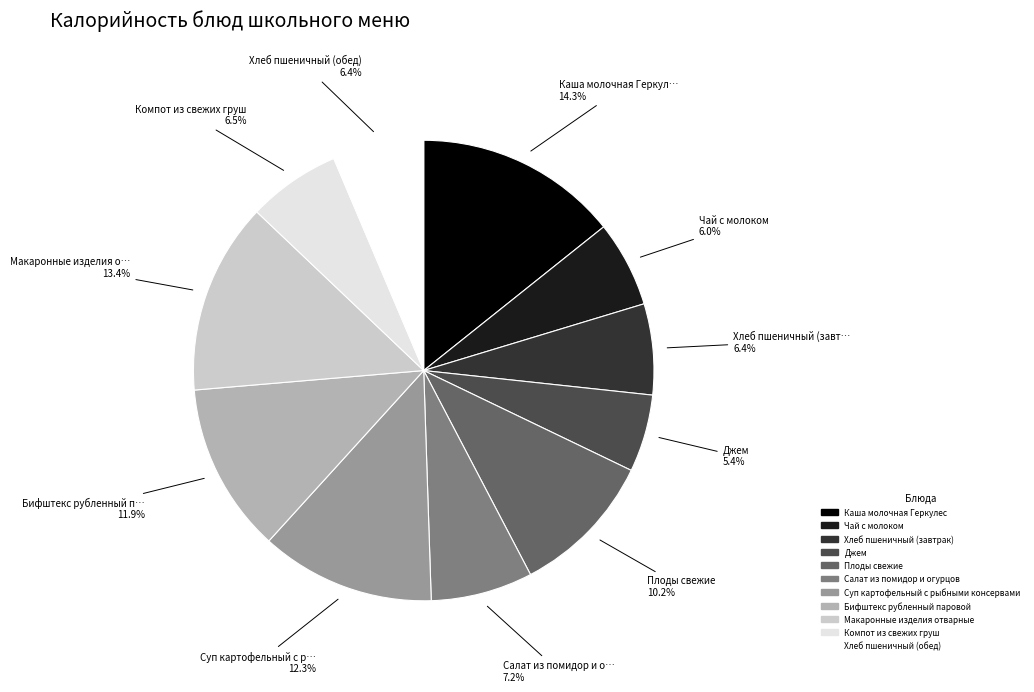

To the nearest percent, what is the difference between the largest and smallest slice percentages?

9%